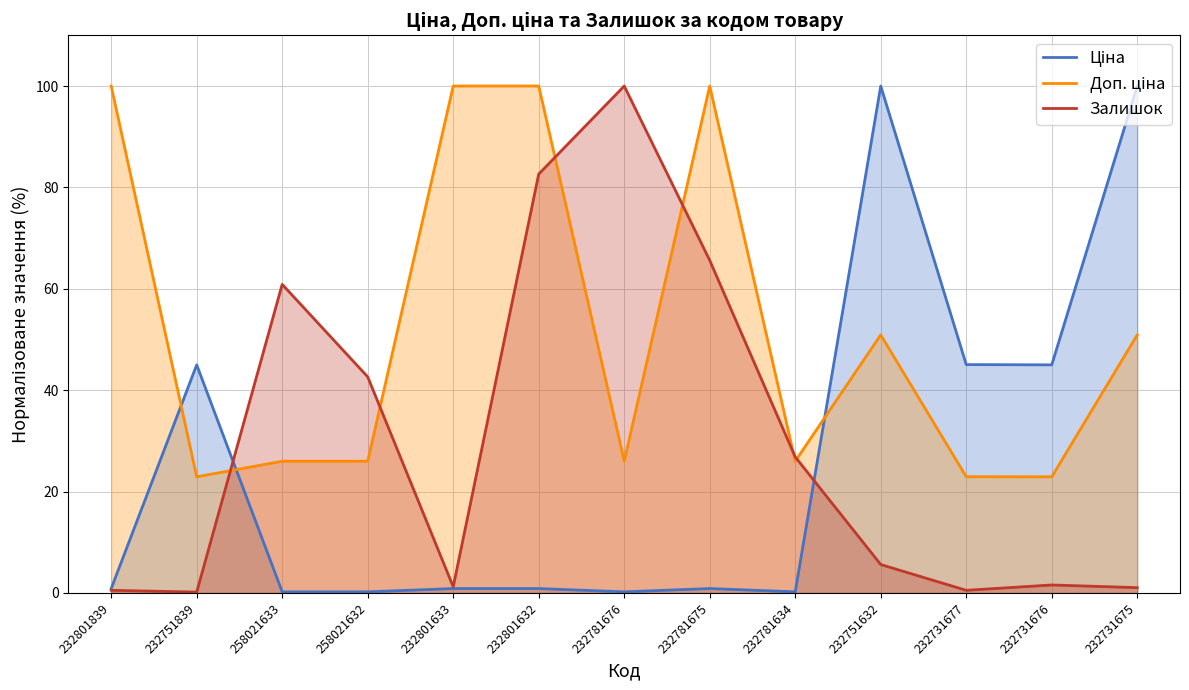

What is the smallest value displayed?

0.2